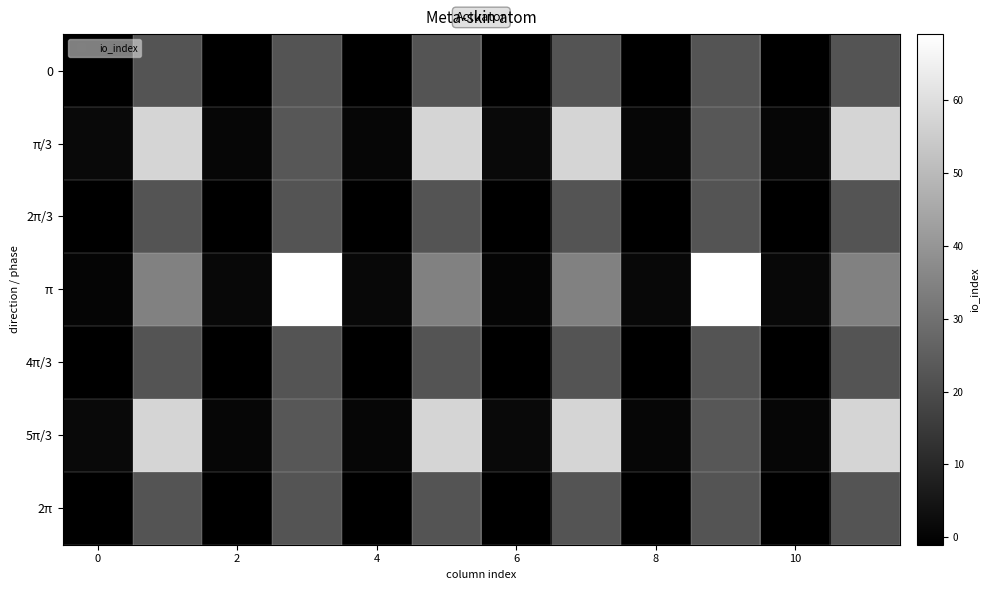

What is the smallest value displayed?

-1.0